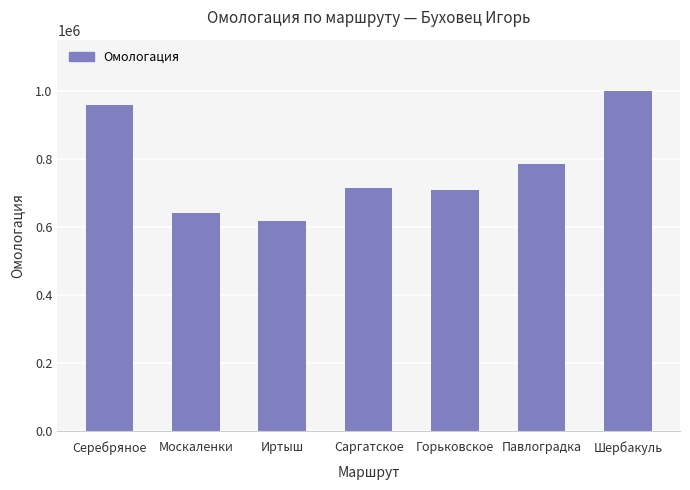

What is the difference between the maximum and minimum values?

381250